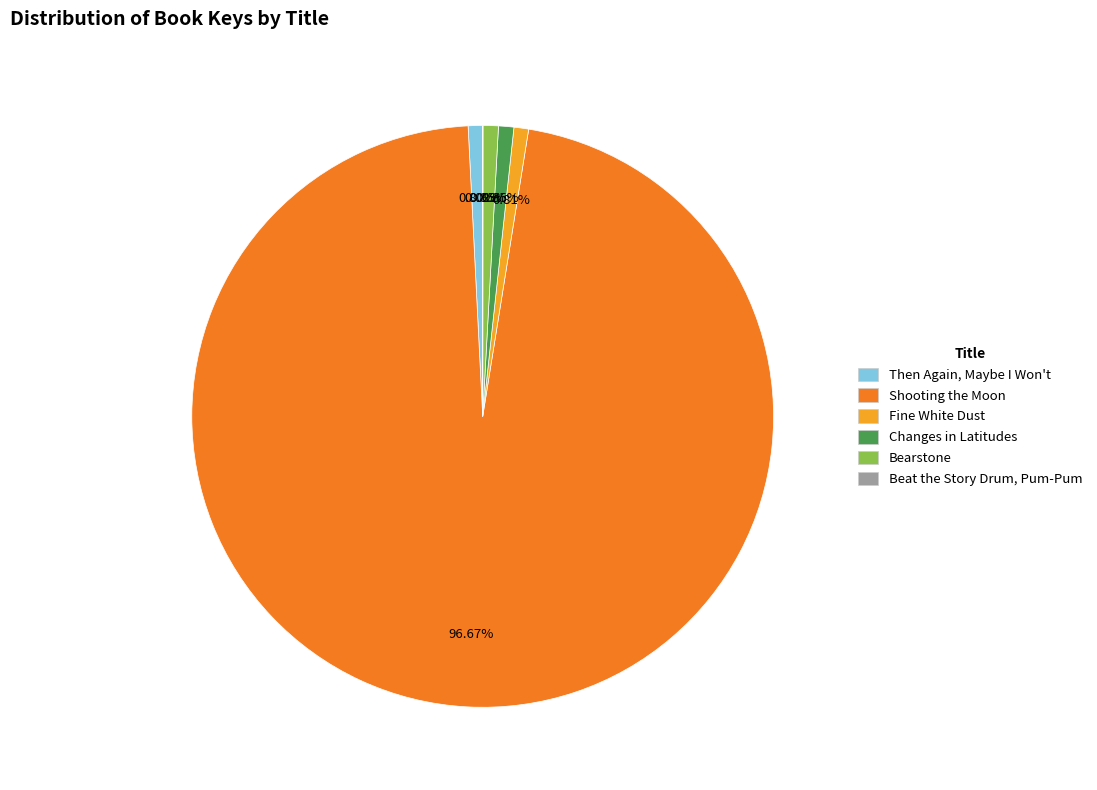

Which slice represents more than half of the pie?

Shooting the Moon